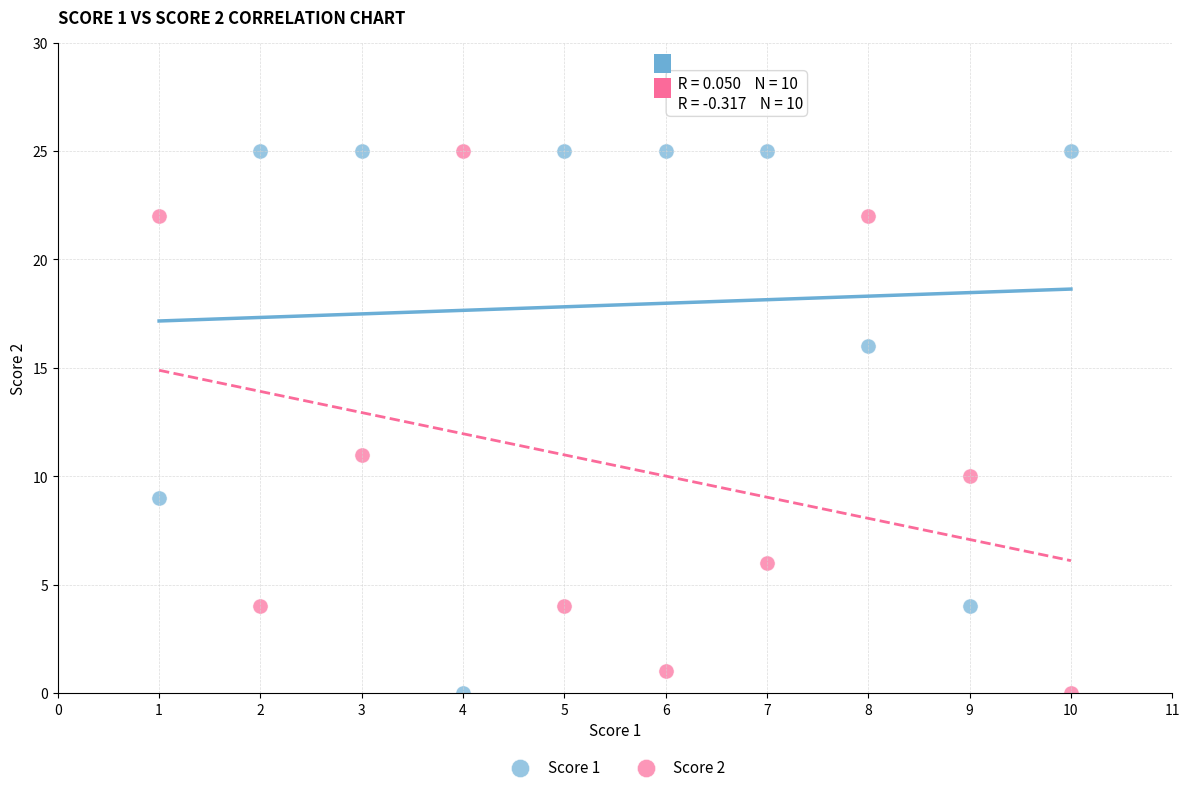

What is the X range (max minus min) for the scatter plot?

9